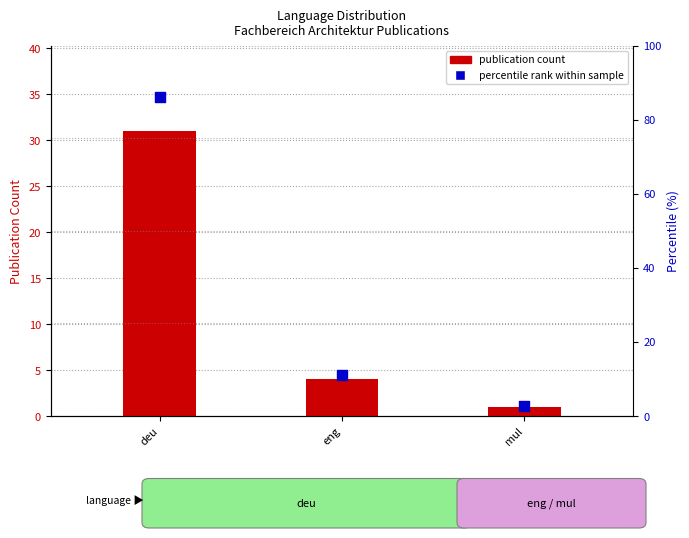

At which category is the sum across all series the highest?

deu